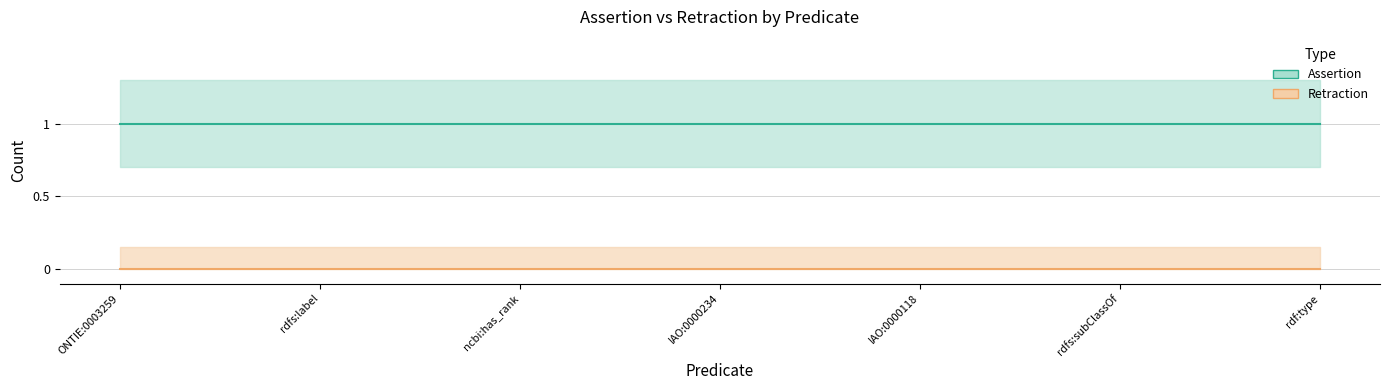

How many lines are shown in the chart?

2